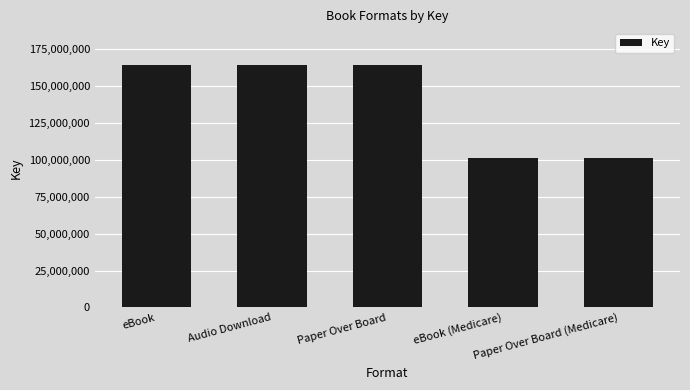

What value does the data have at eBook (Medicare)?

101034541